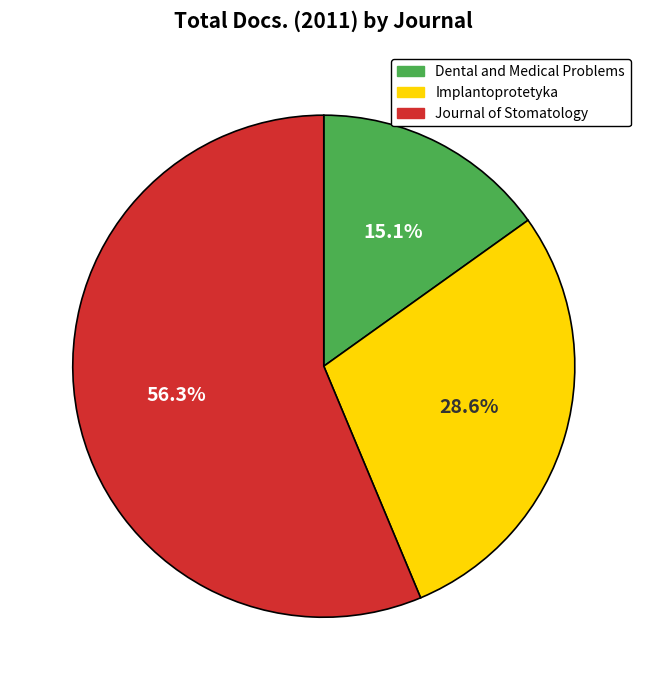

What is the ratio of the value at Implantoprotetyka to the value at Dental and Medical Problems?

1.9